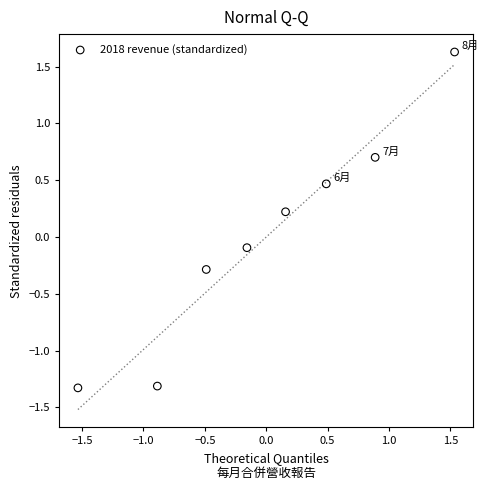

What is the range of Y values (max minus min)?

3.0